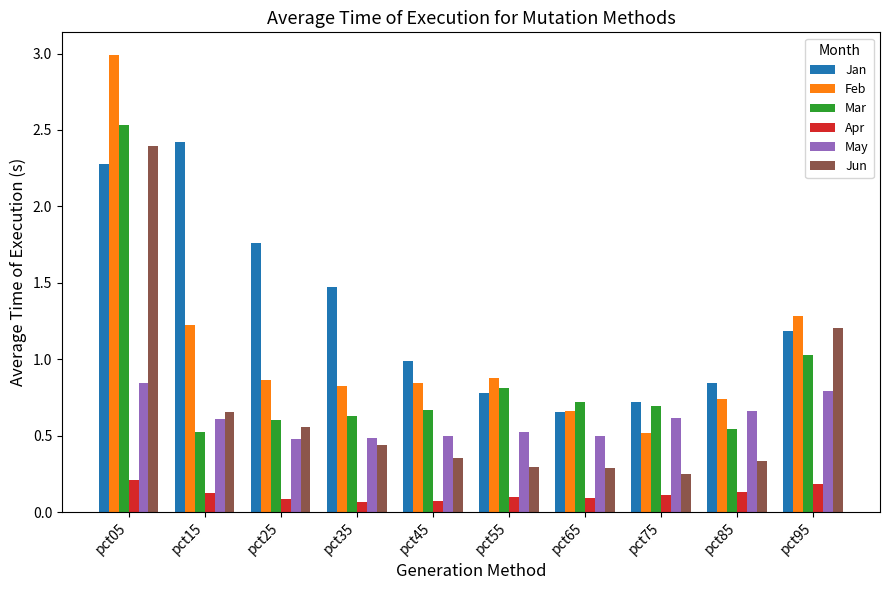

True or false: Jun has a value of 0.5 at pct55.

False